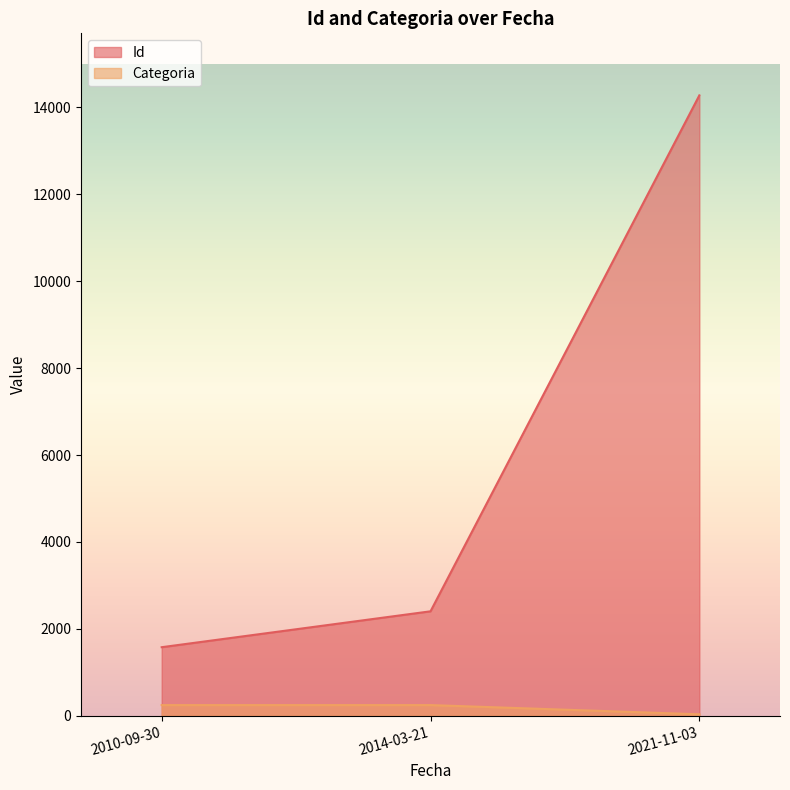

List the series in order of their overall mean, highest first.

Id, Categoria